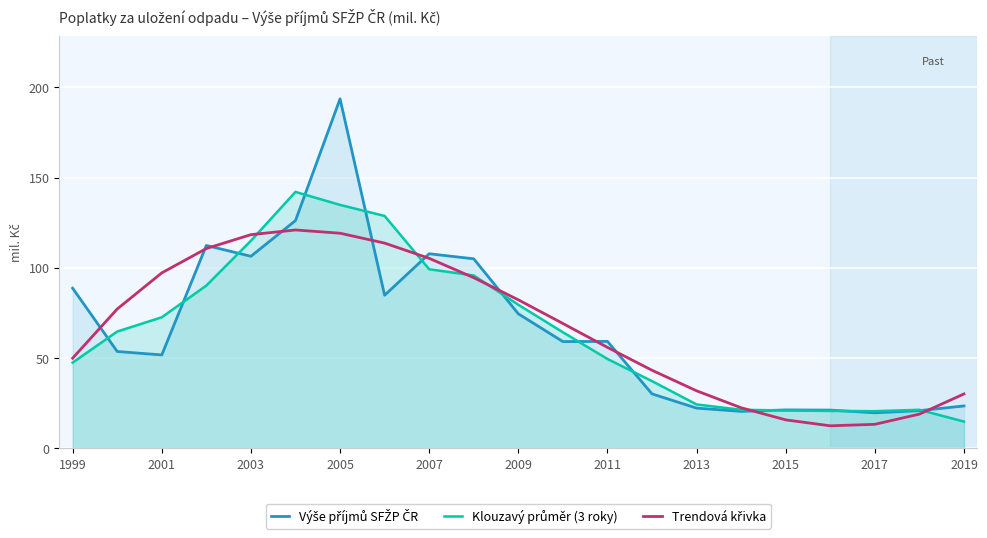

How many values in the Klouzavý průměr (3 roky) series exceed 64?

11